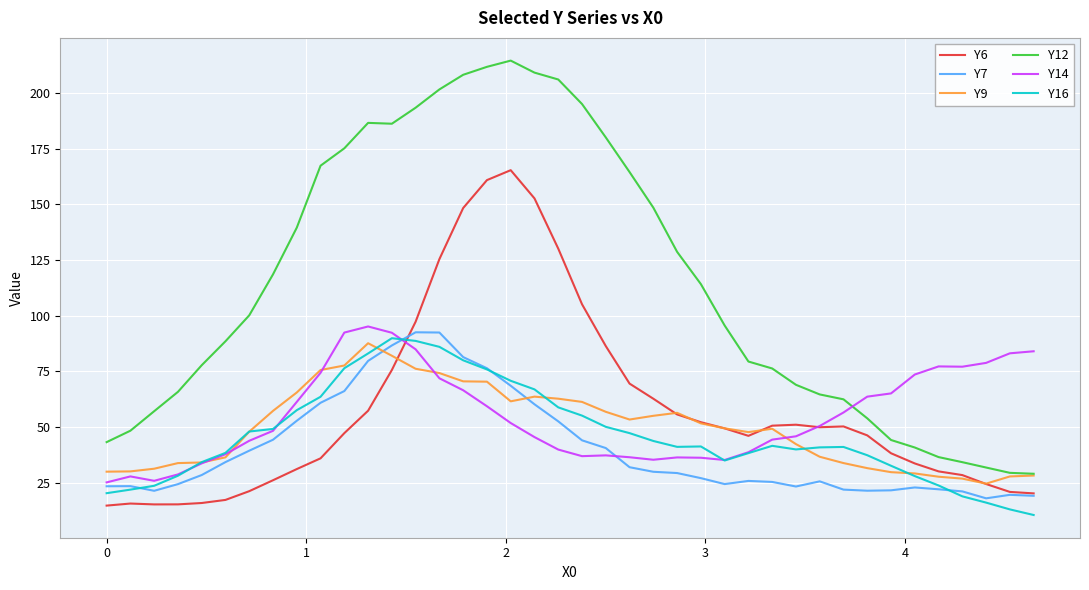

Which series has the largest range (max minus min)?

Y12